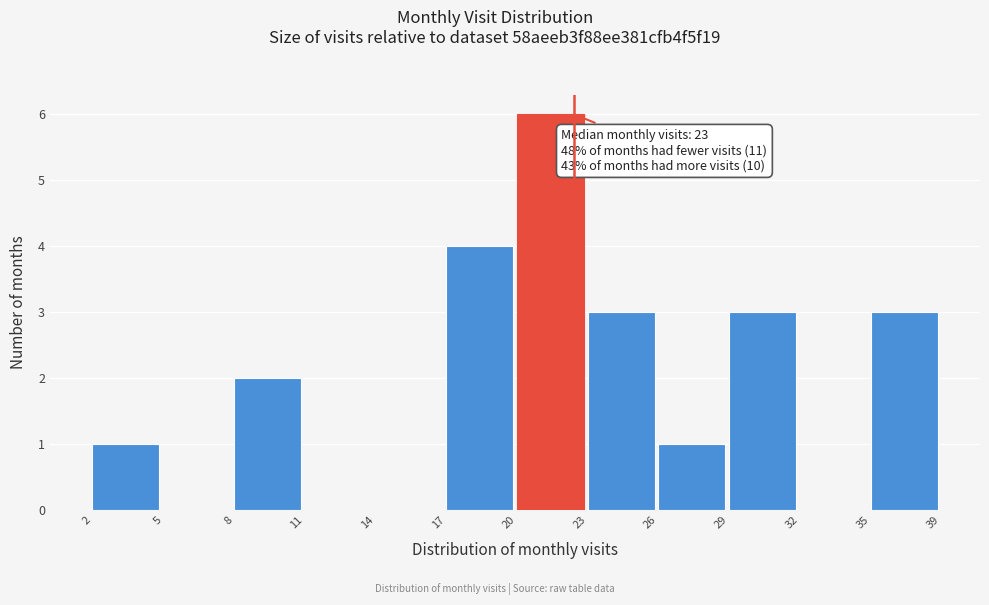

Reading left to right, what are all the values shown in this chart?

2=1	5=0	8=2	11=0	14=0	17=4	20=6	23=3	26=1	29=3	32=0	35=3